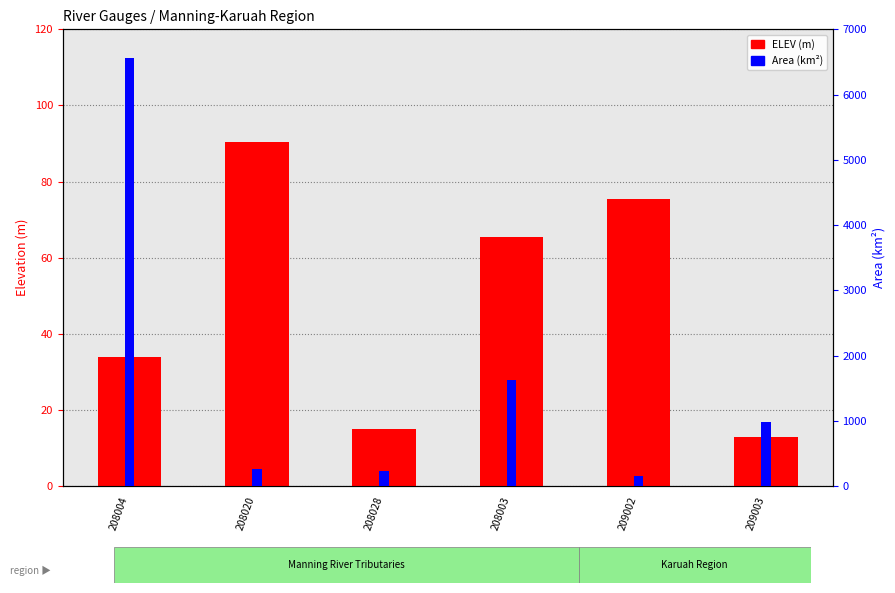

Which has a higher value, 209002 or 208028?

209002